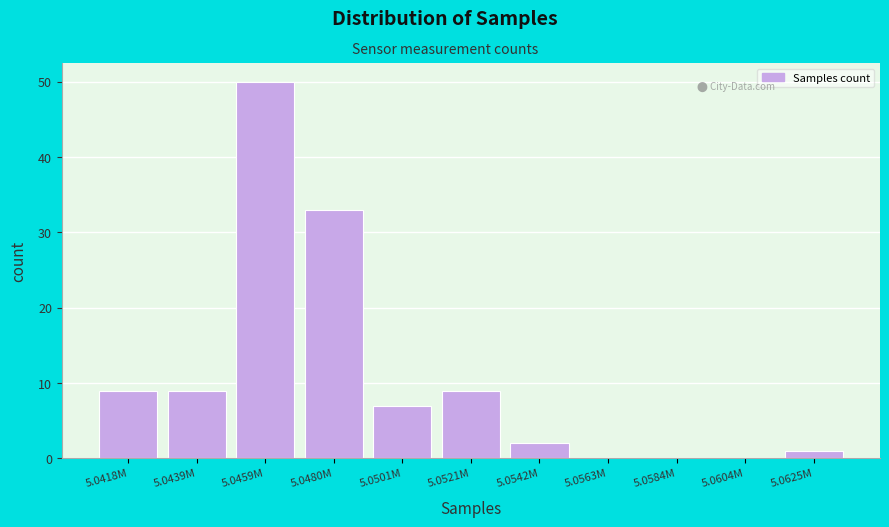

Reading left to right, transcribe all the data shown in this chart.

5.0418M=9	5.0439M=9	5.0459M=50	5.0480M=33	5.0501M=7	5.0521M=9	5.0542M=2	5.0563M=0	5.0584M=0	5.0604M=0	5.0625M=1